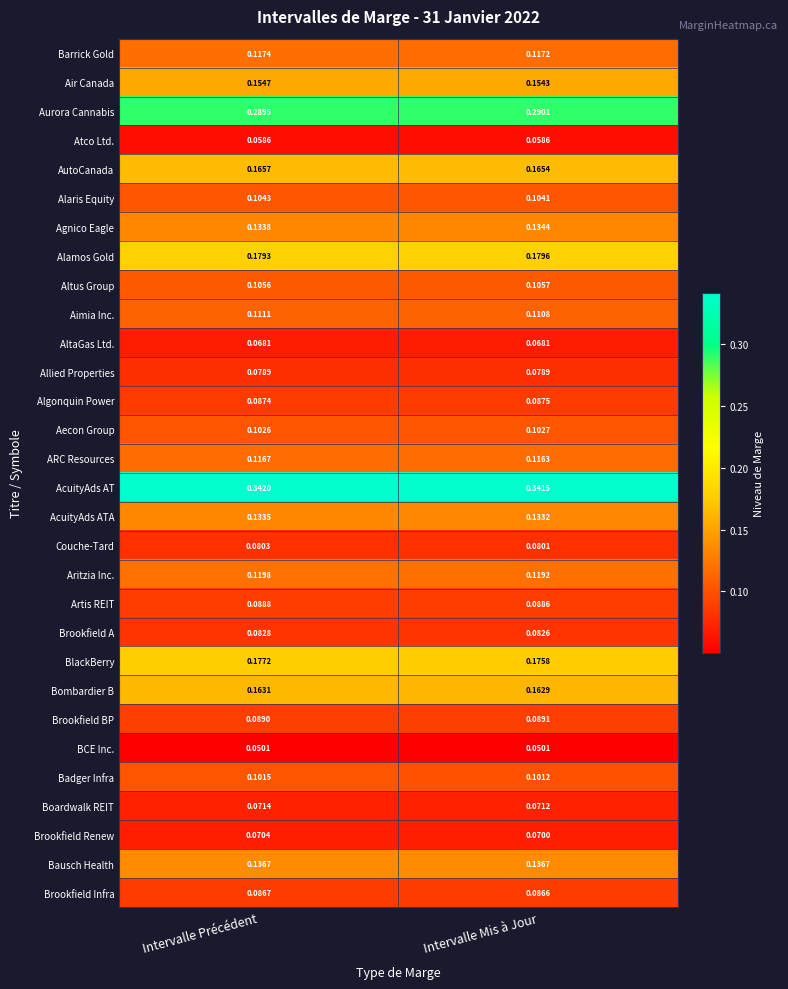

At which category is the sum across all series the highest?

Intervalle Précédent